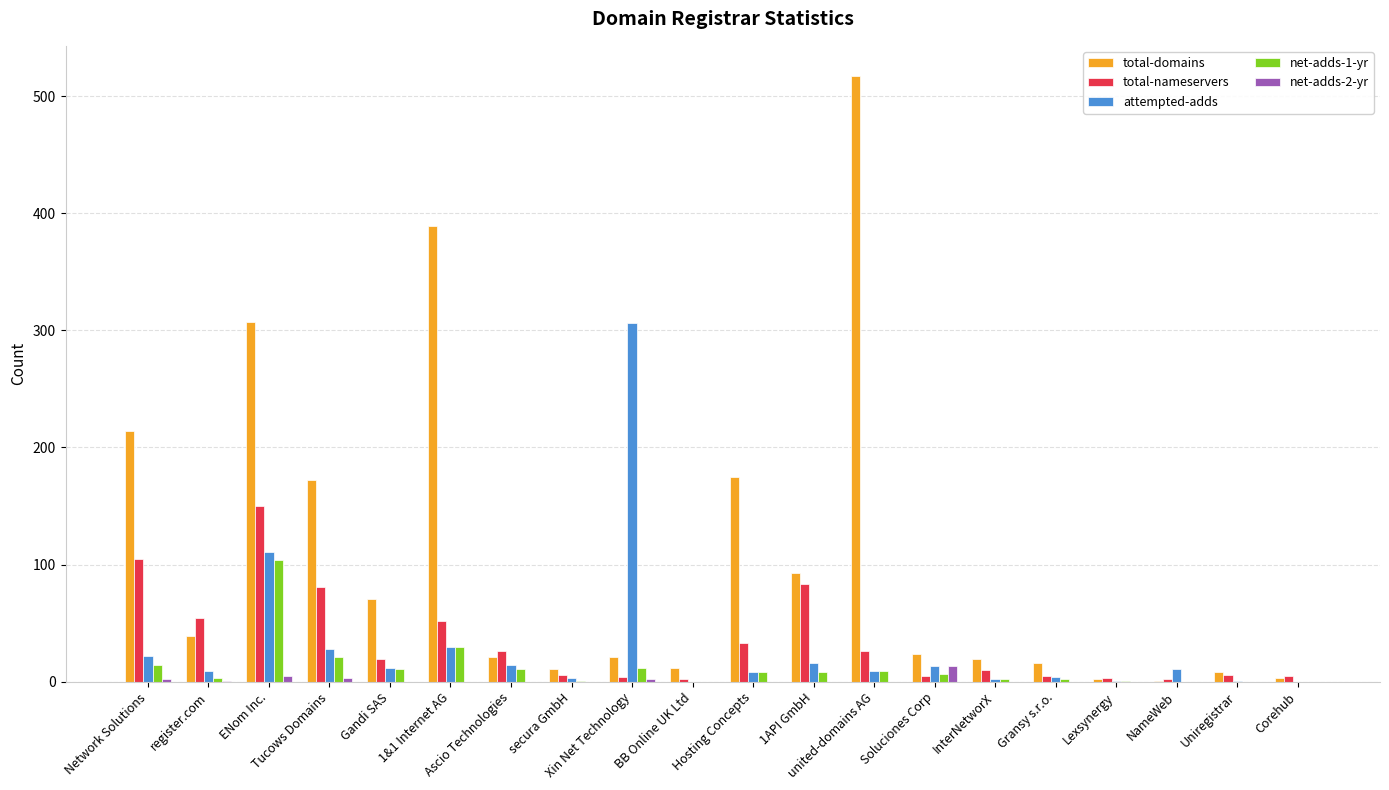

What is the sum of all total-nameservers values?

677